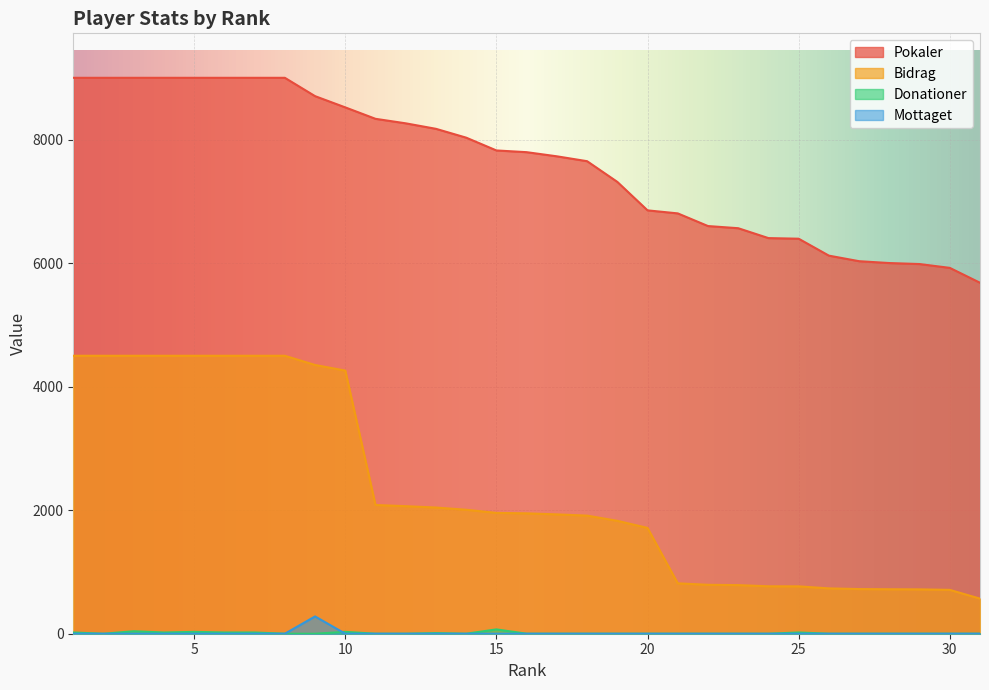

True or false: Donationer and Pokaler cross at least once.

False